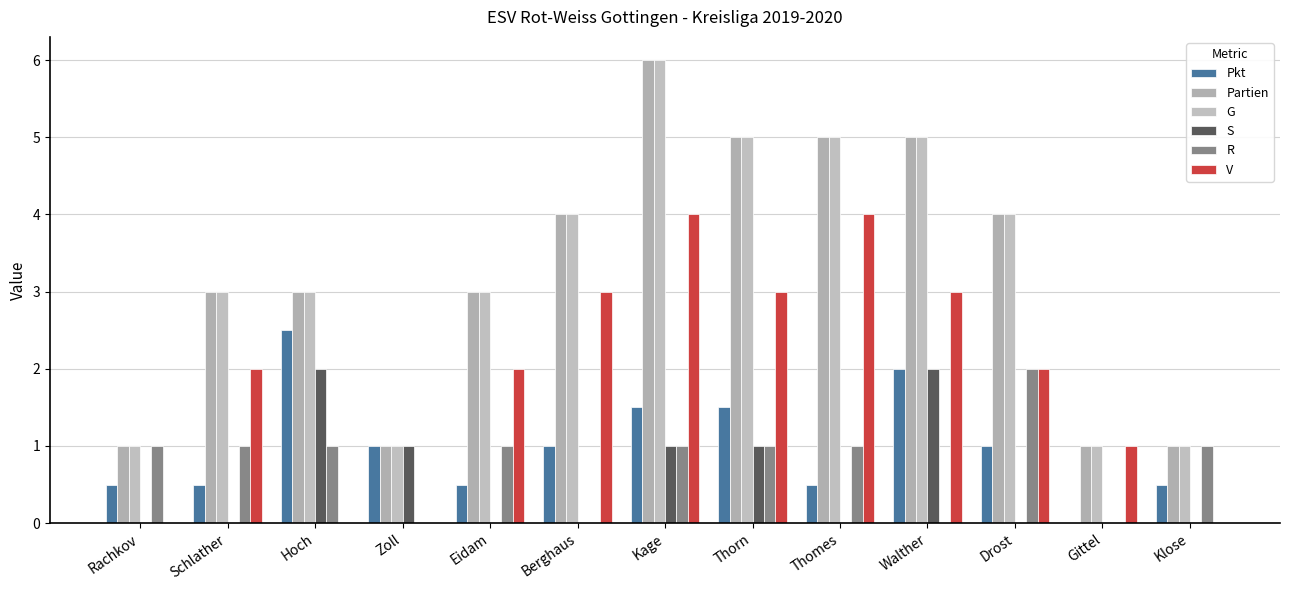

At which category is the sum across all series the highest?

Kage